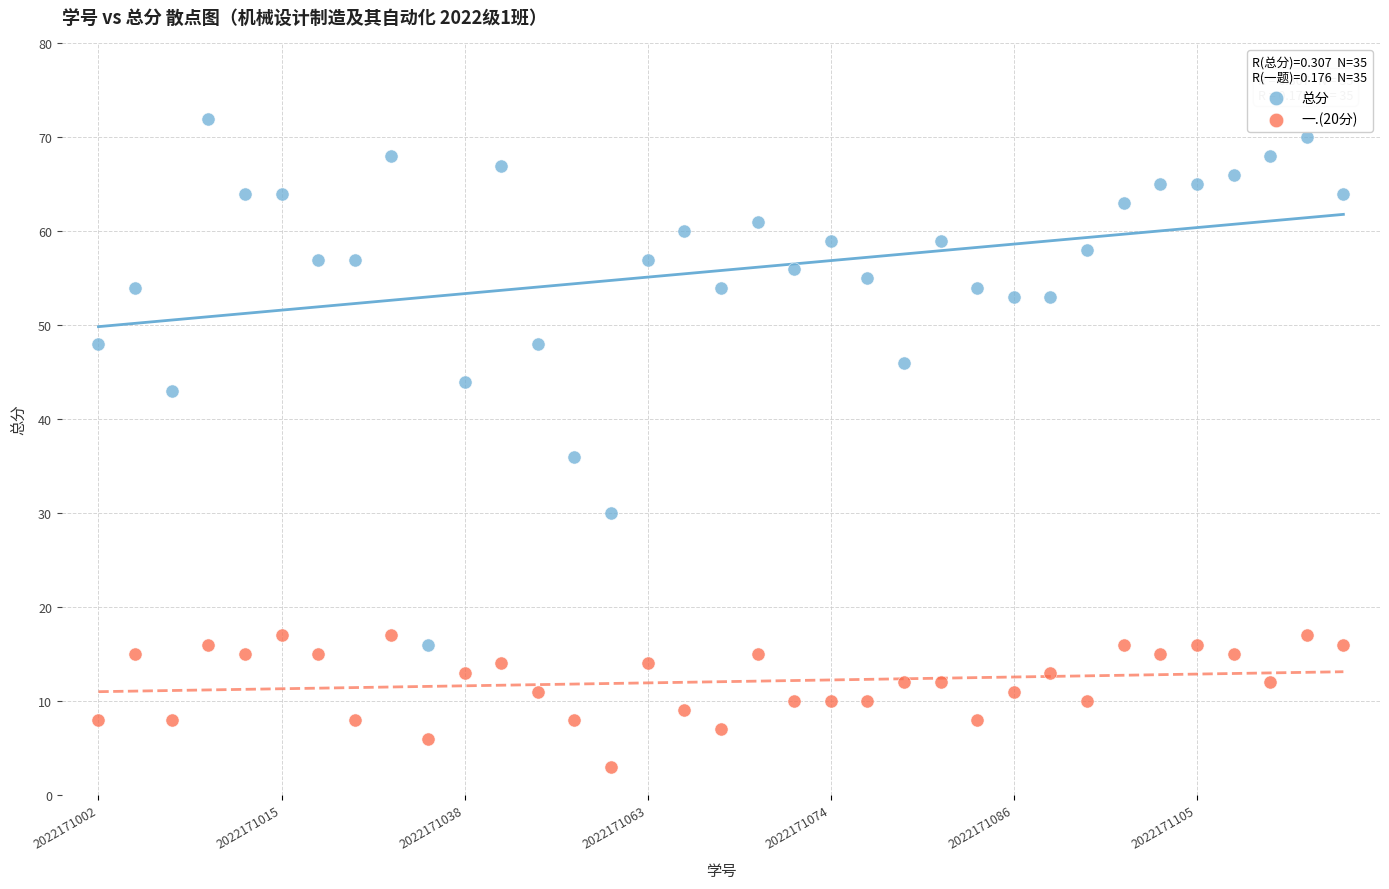

Which series contains the lowest Y value?

一.(20分)